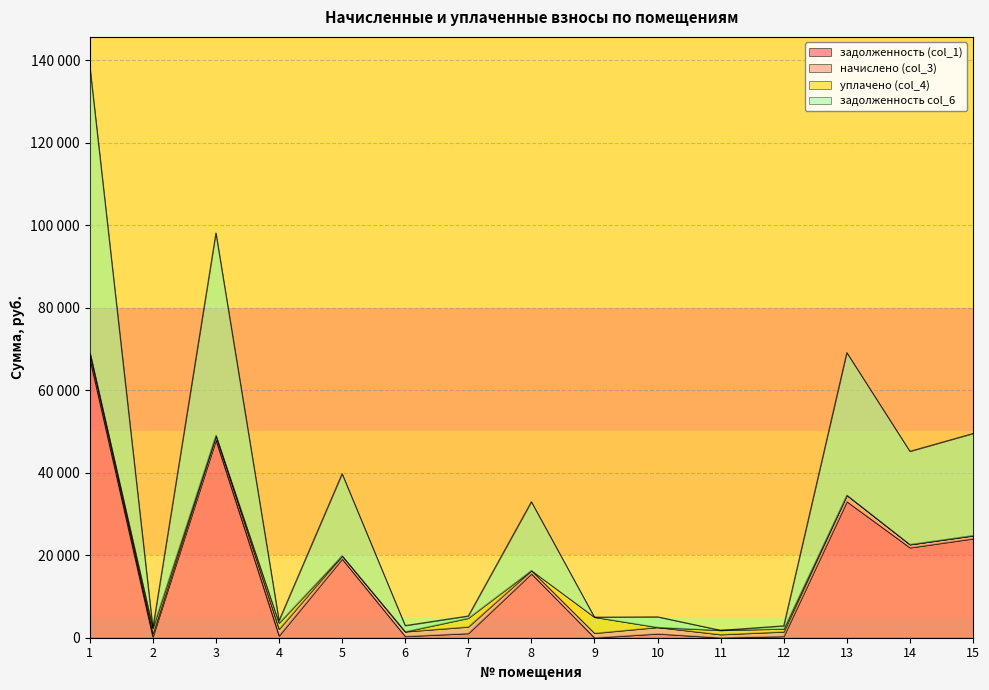

What is the greatest value displayed?

69360.1